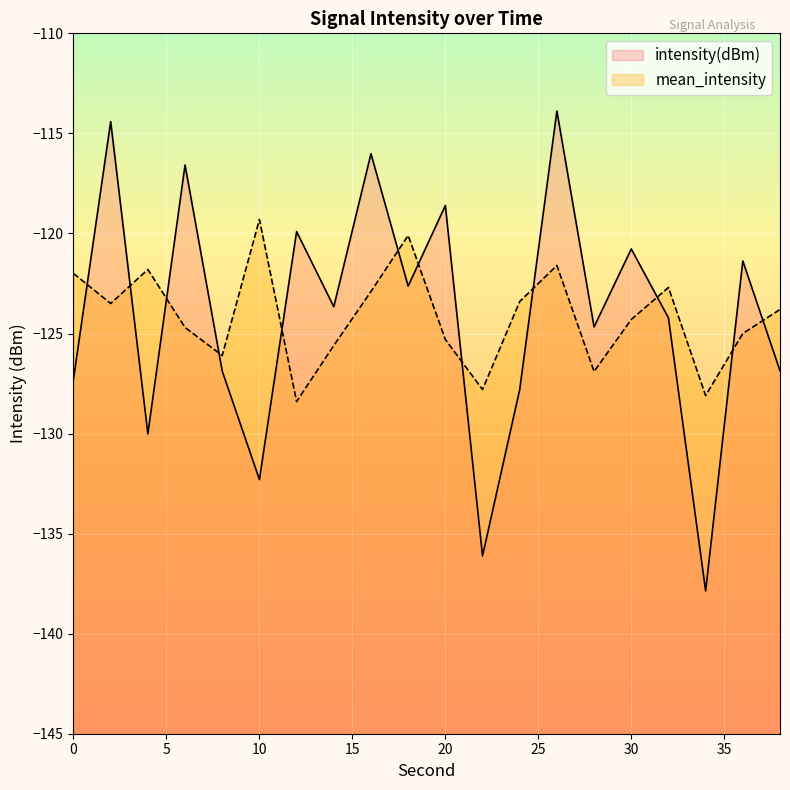

How many lines are shown in the chart?

2